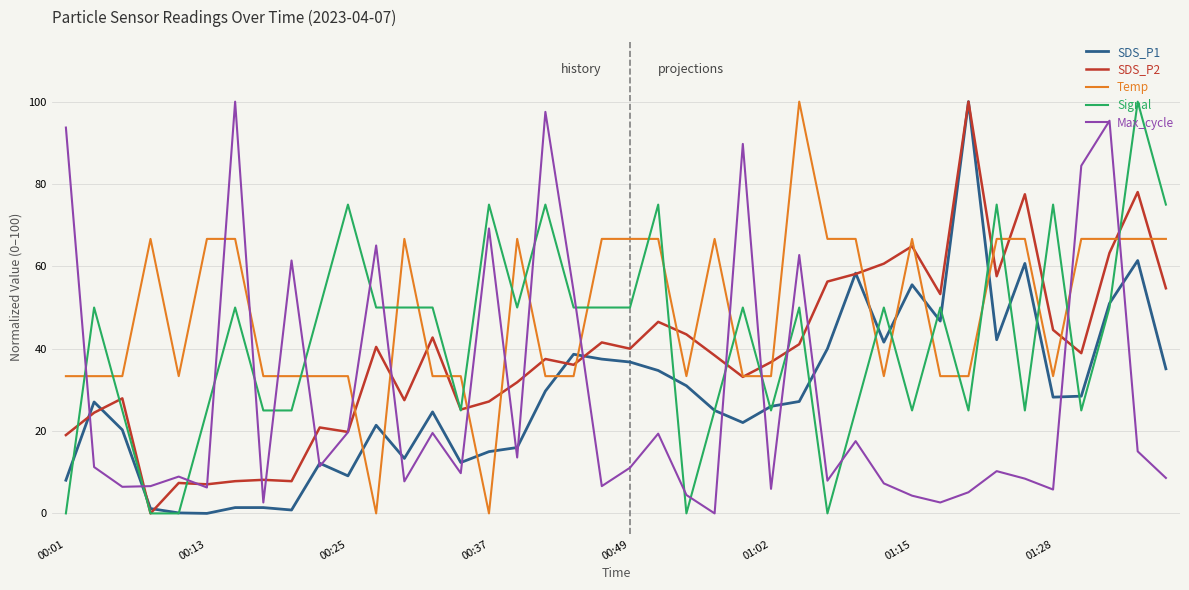

What are all the series names shown in the legend?

SDS_P1, SDS_P2, Temp, Signal, Max_cycle